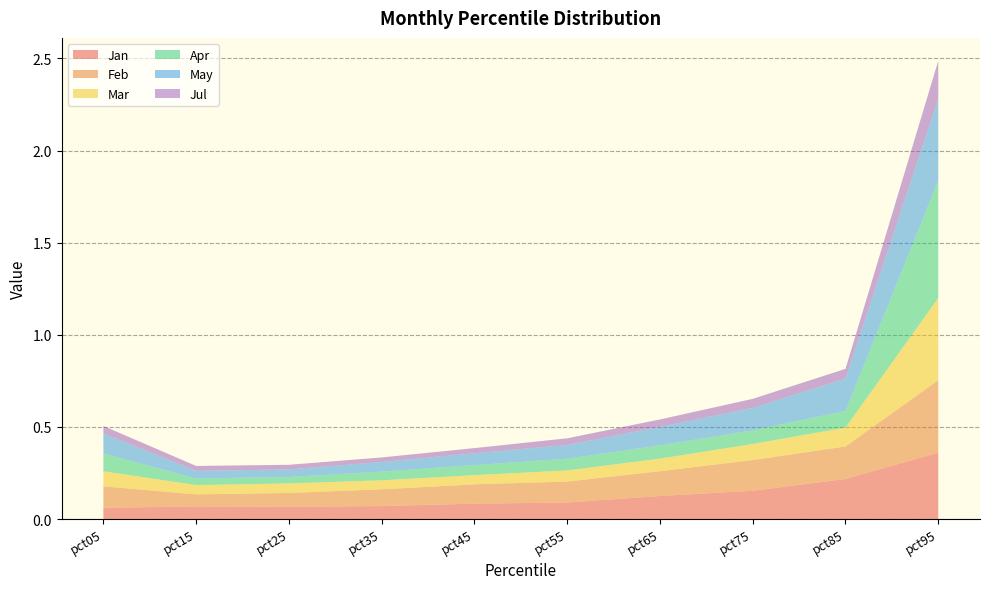

Reading left to right, what are all the values shown in this chart?

Jan: 0.1	0.1	0.1	0.1	0.1	0.1	0.1	0.2	0.2	0.4
Feb: 0.1	0.1	0.1	0.1	0.1	0.1	0.1	0.2	0.2	0.4
Mar: 0.1	0.1	0.1	0.0	0.0	0.1	0.1	0.1	0.1	0.4
Apr: 0.1	0.0	0.0	0.0	0.1	0.1	0.1	0.1	0.1	0.6
May: 0.1	0.0	0.0	0.1	0.1	0.1	0.1	0.1	0.2	0.4
Jul: 0.0	0.0	0.0	0.0	0.0	0.0	0.0	0.0	0.1	0.2